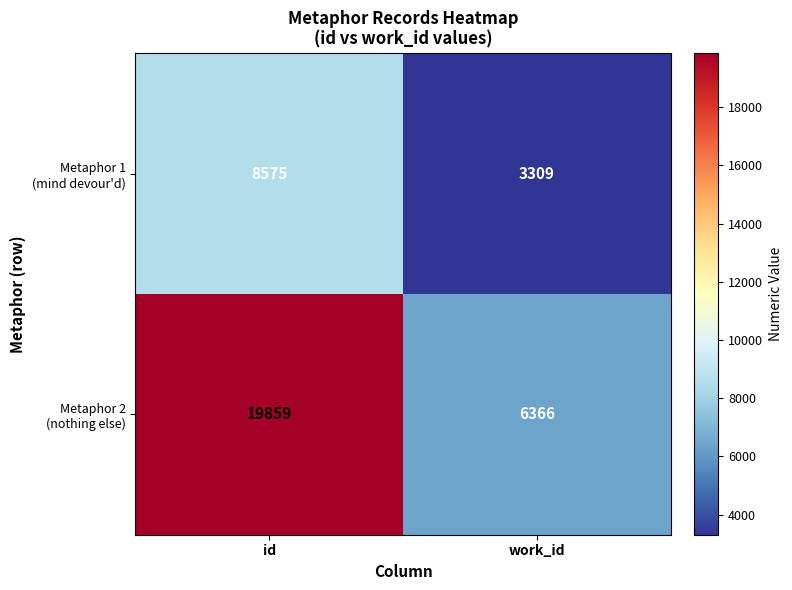

What is the maximum value shown in the chart?

19859